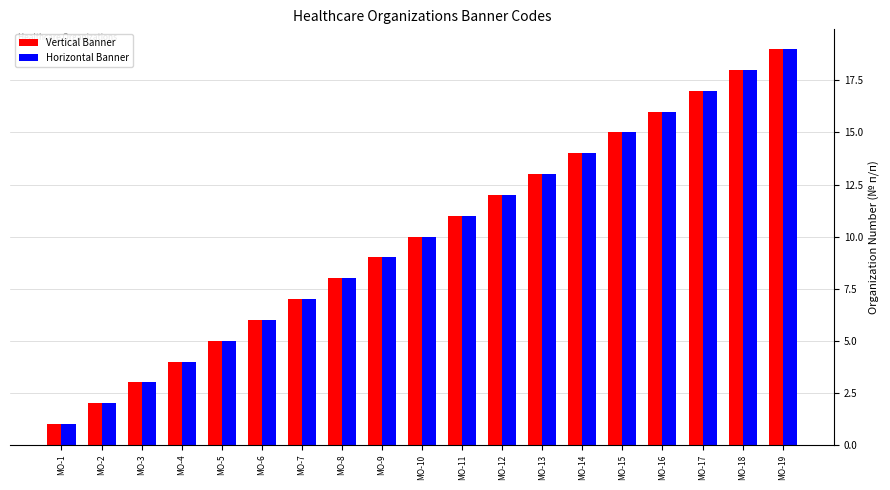

How many categories are shown in the chart?

19